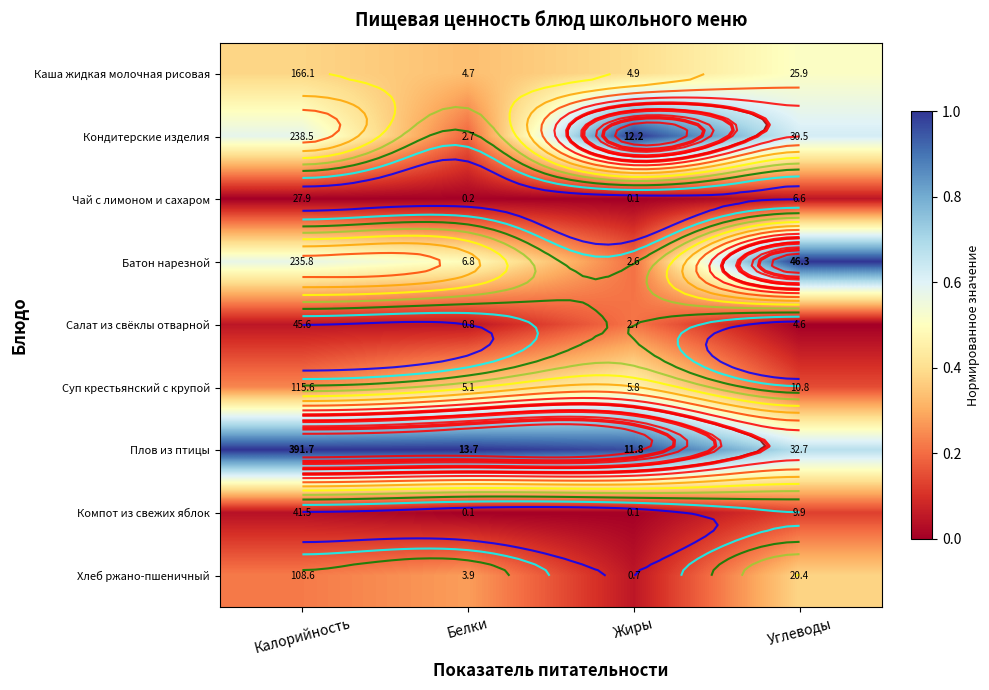

What is the difference between the maximum and minimum values in the Хлеб ржано-пшеничный series?

0.3